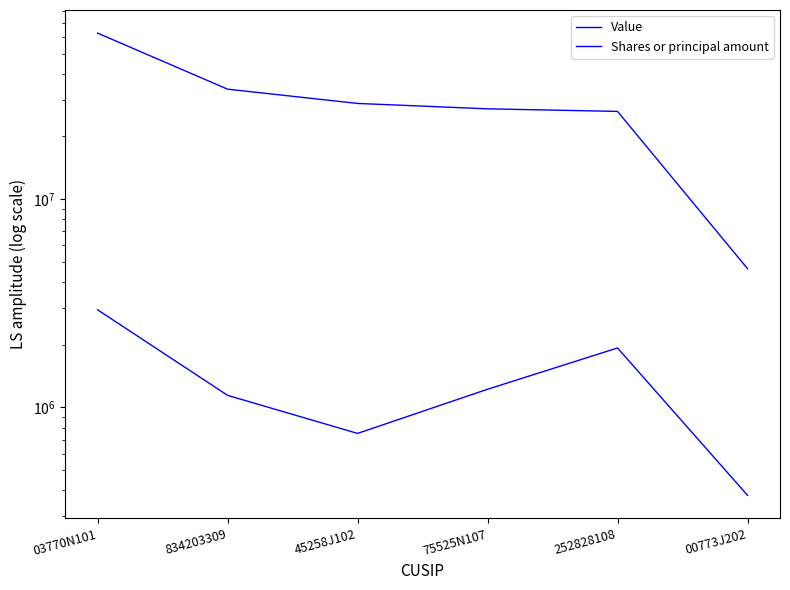

What is the total value across all series at 00773J202?

5014078